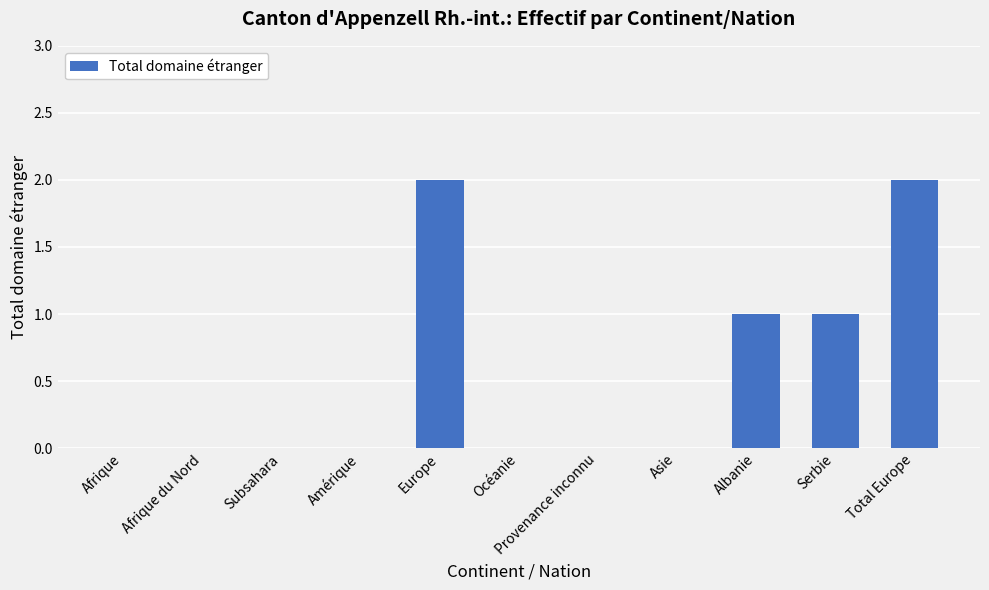

How many values are between 0 and 1?

9